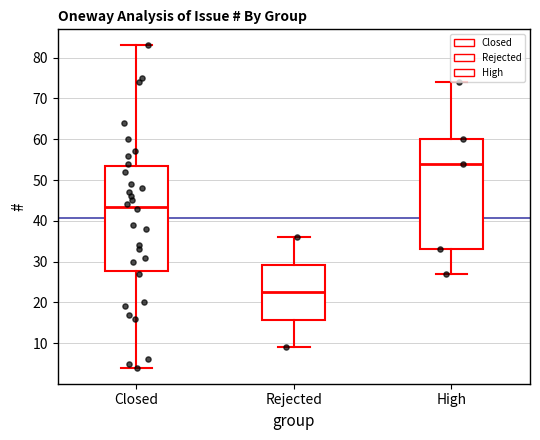

Which box has the lowest median line?

Rejected